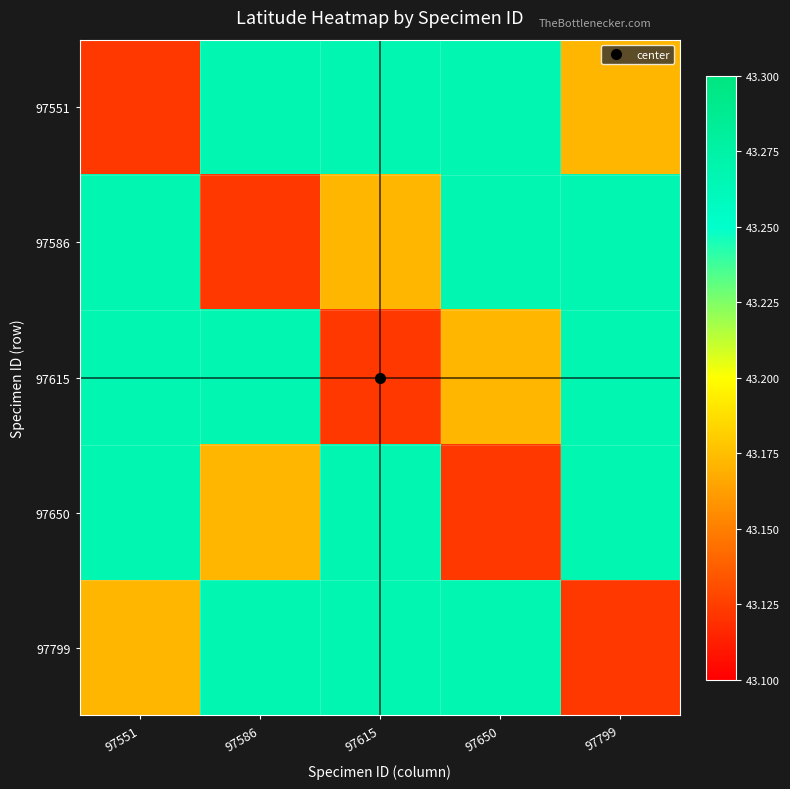

Count the number of data series in this chart.

5